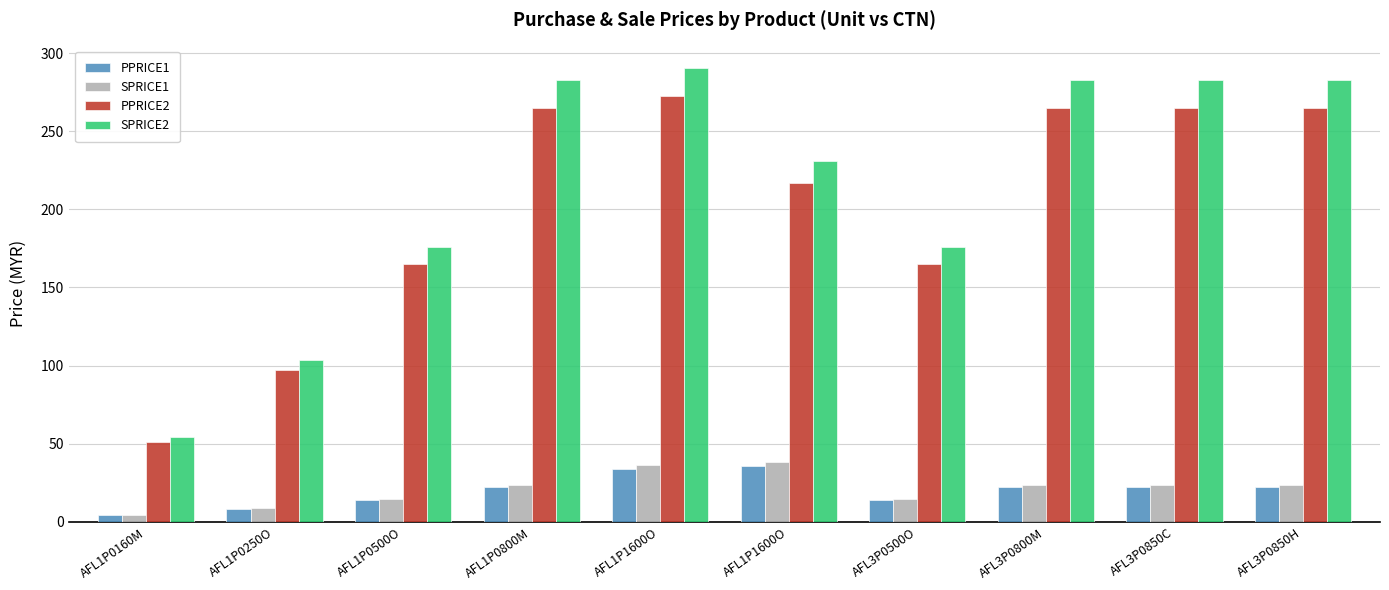

What are all the series names shown in the legend?

PPRICE1, SPRICE1, PPRICE2, SPRICE2